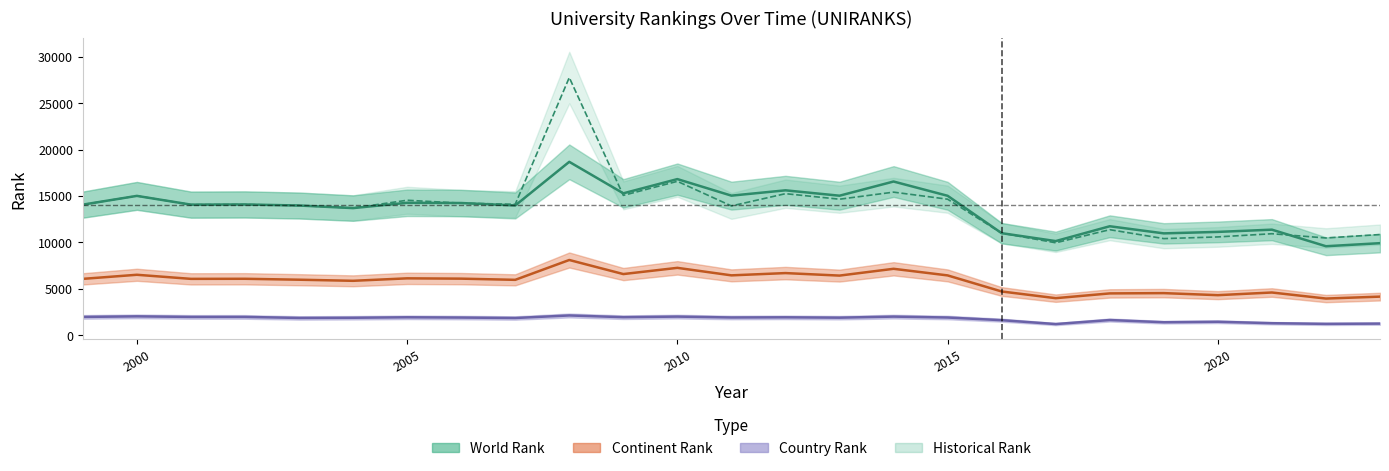

What are all the series names shown in the legend?

world rank, continent rank, country rank, historical rank